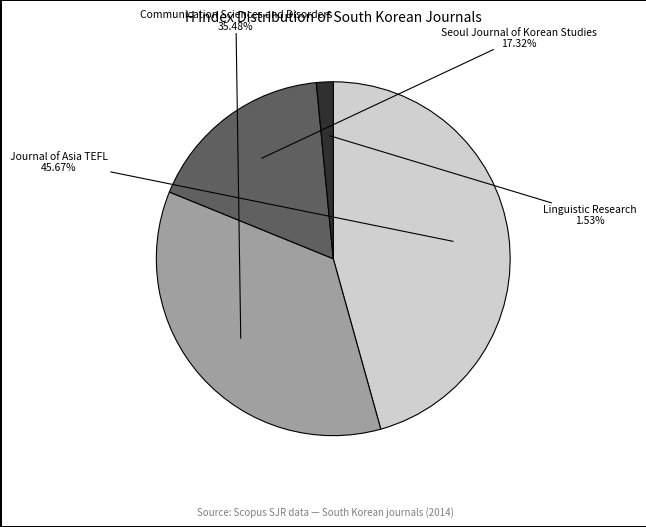

Does any single category account for the majority?

No